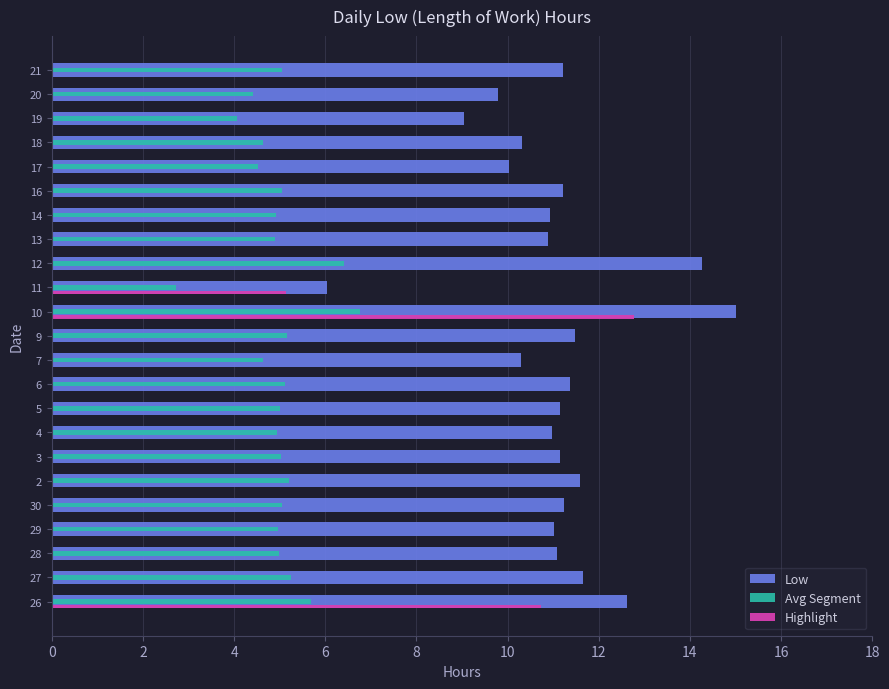

Approximately how many times larger is the value at 4 compared to 12?

0.8